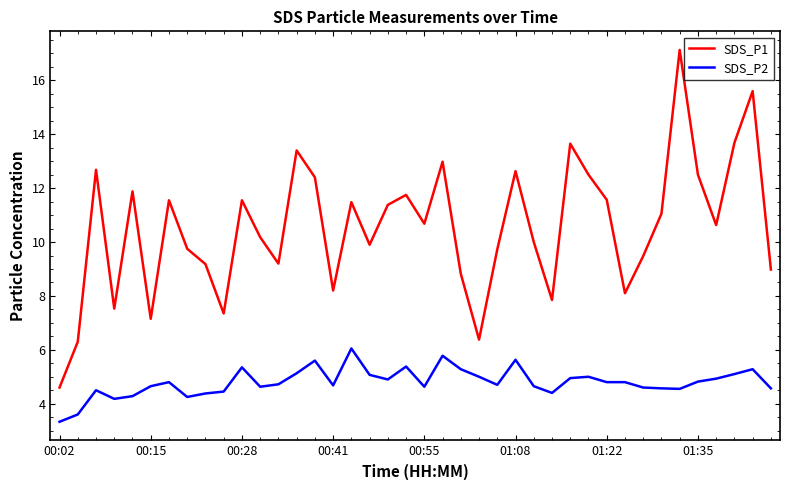

Which series has the largest range (max minus min)?

SDS_P1